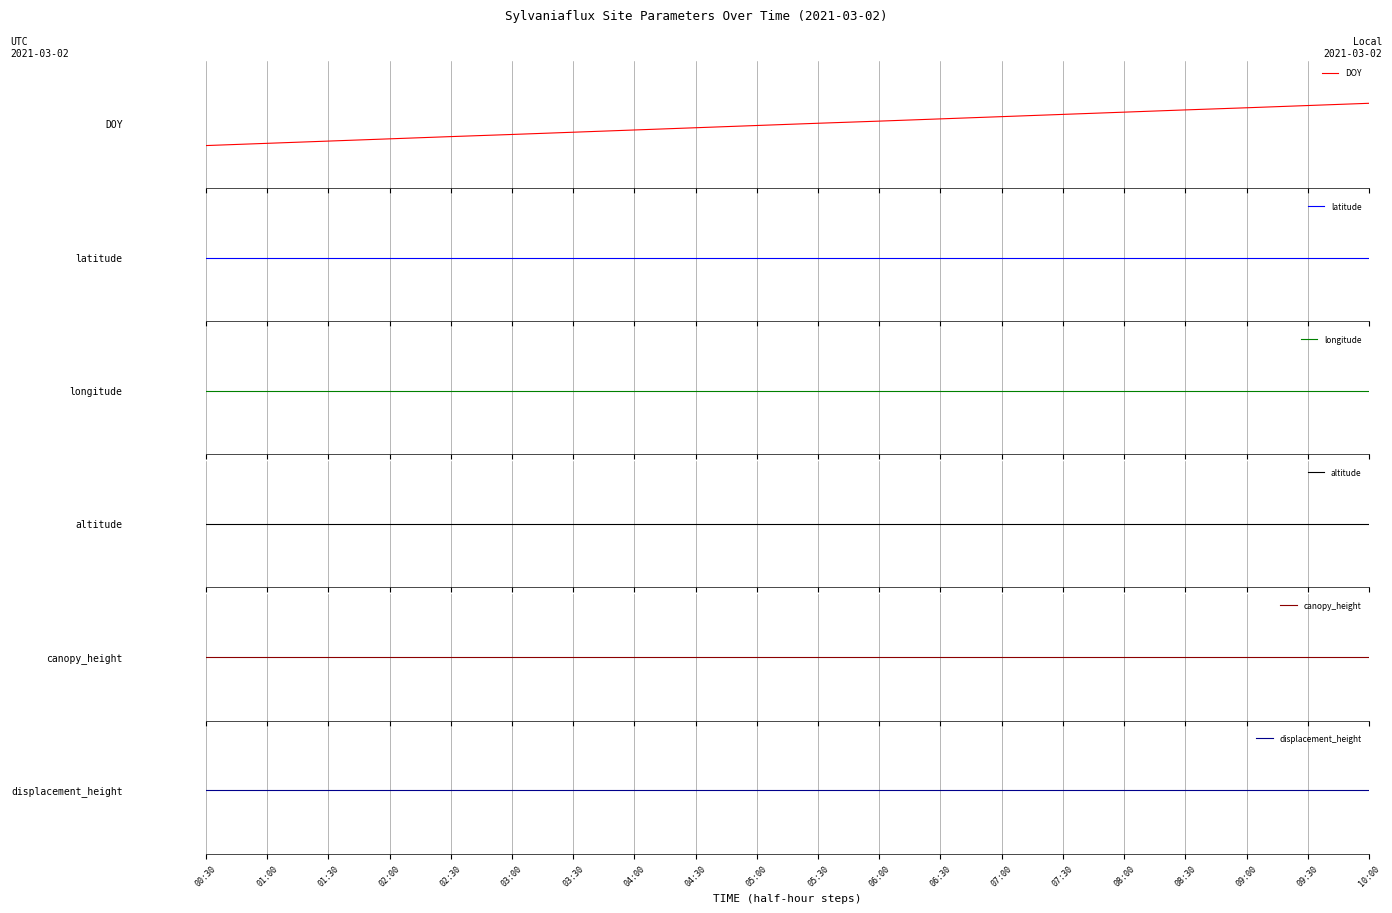

What are all the series names shown in the legend?

DOY, latitude, longitude, altitude, canopy_height, displacement_height